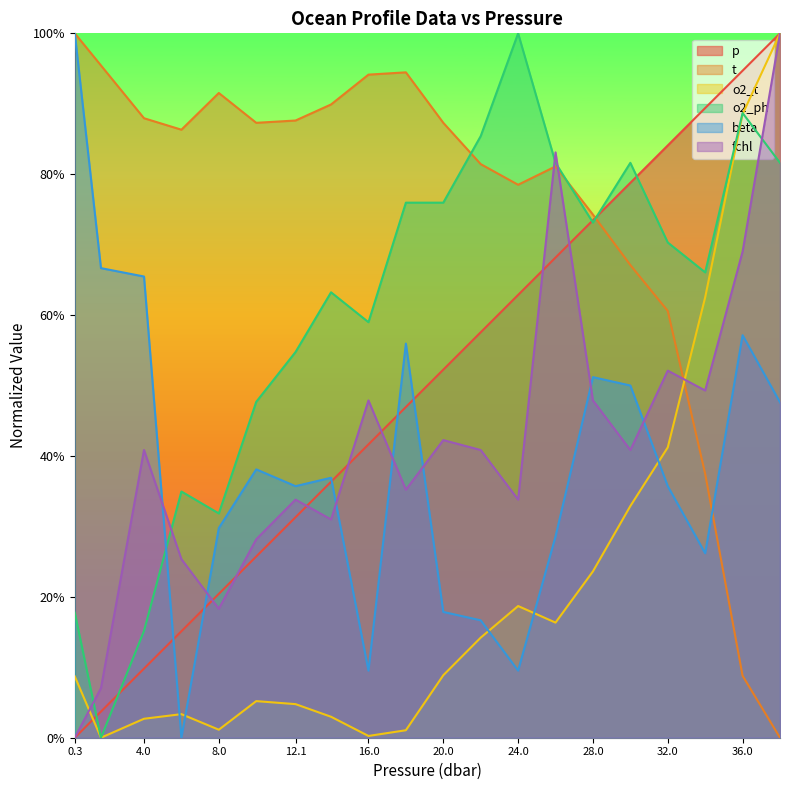

At which label does p reach its peak?

38.0